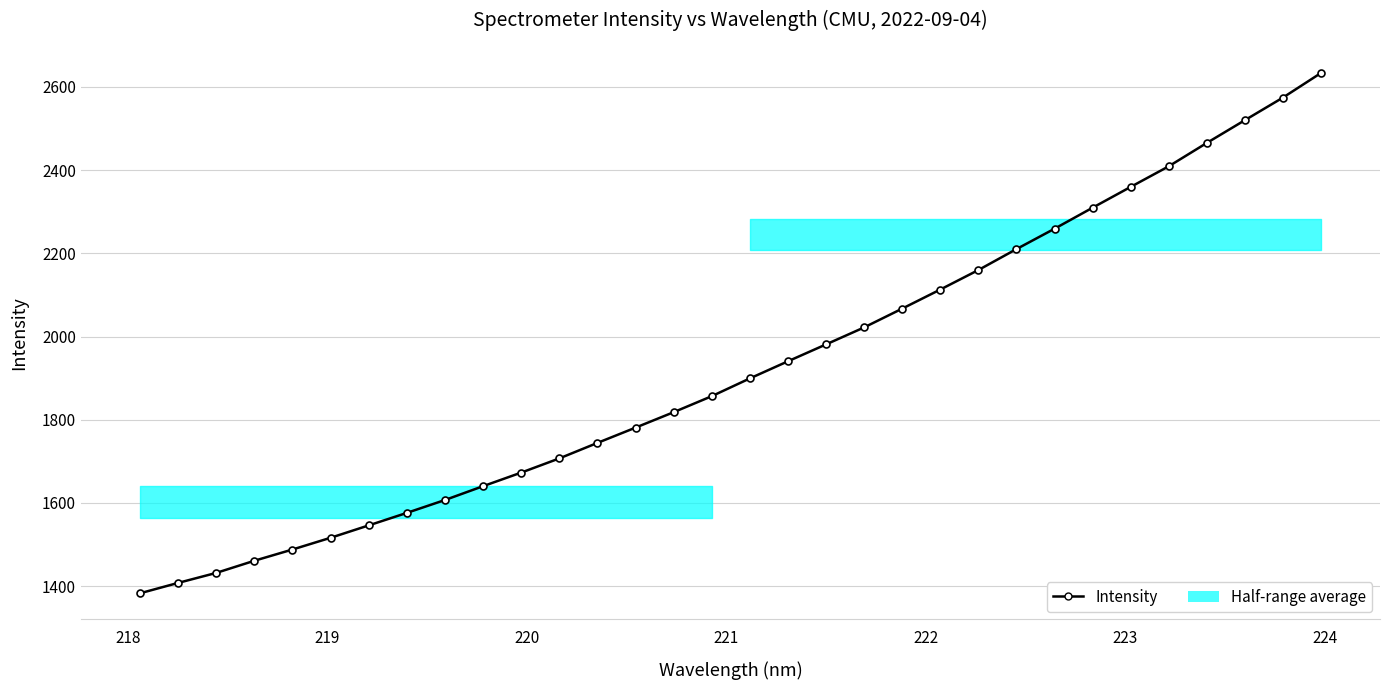

What is the difference between the maximum and minimum values?

1250.7